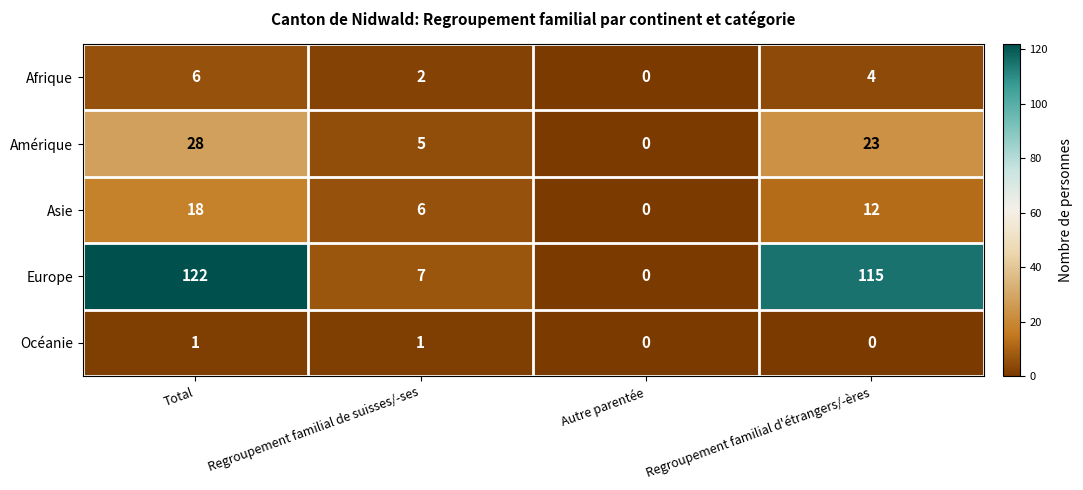

True or false: Afrique has a value of 10 at Total.

False